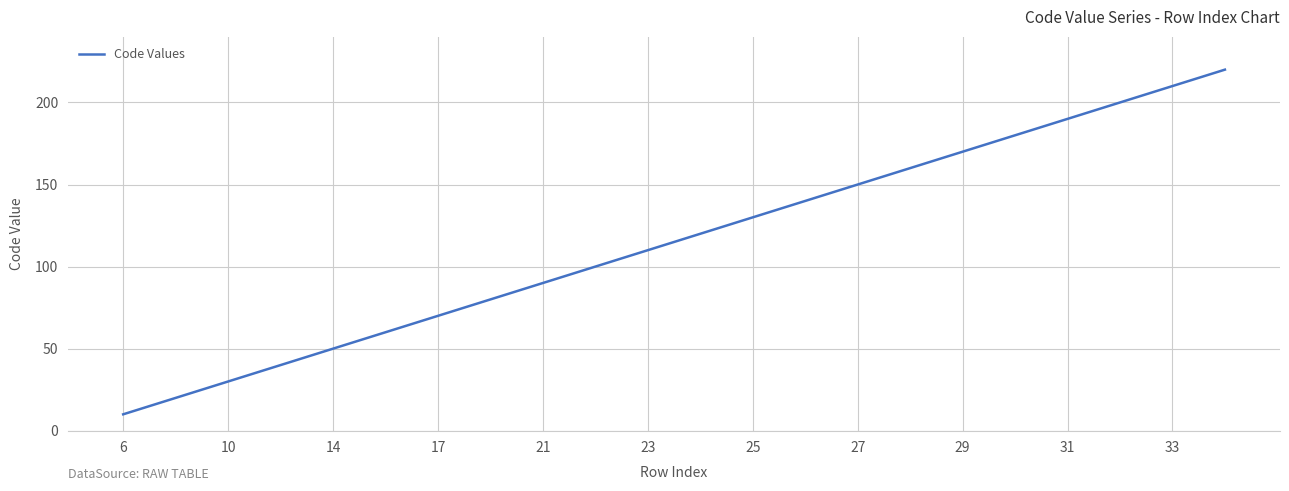

What is the smallest value displayed?

10